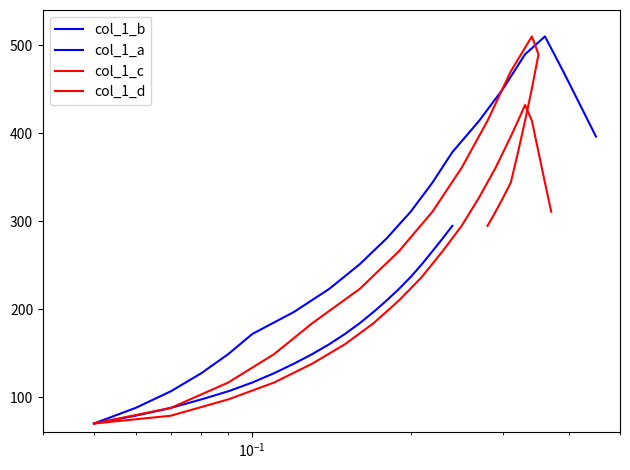

How many lines are shown in the chart?

4